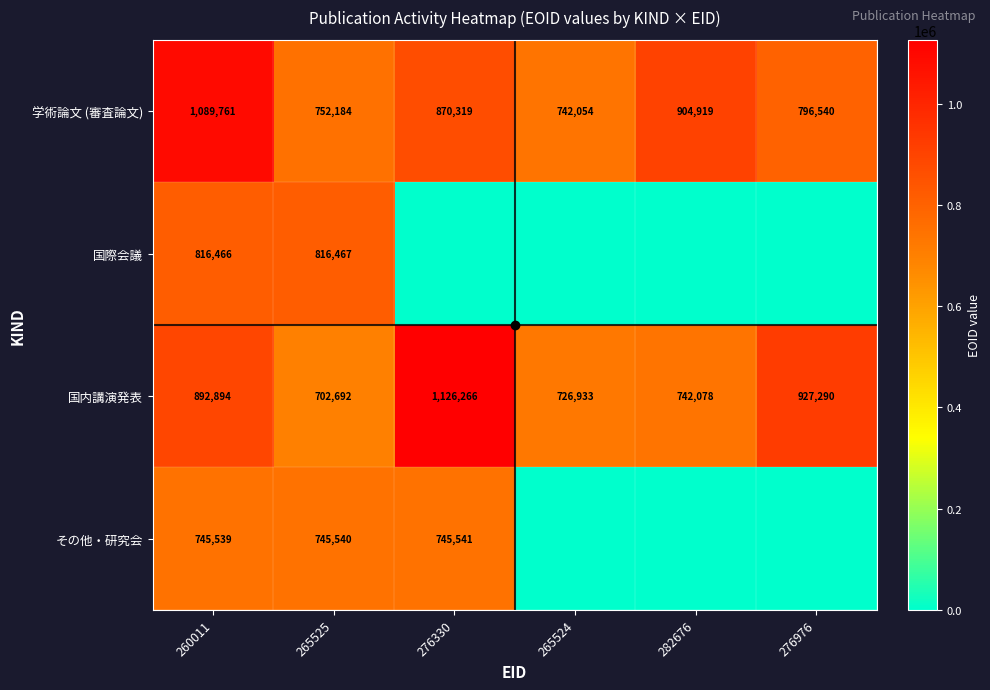

Rank the categories by 国内講演発表 value from lowest to highest.

265525, 265524, 282676, 260011, 276976, 276330